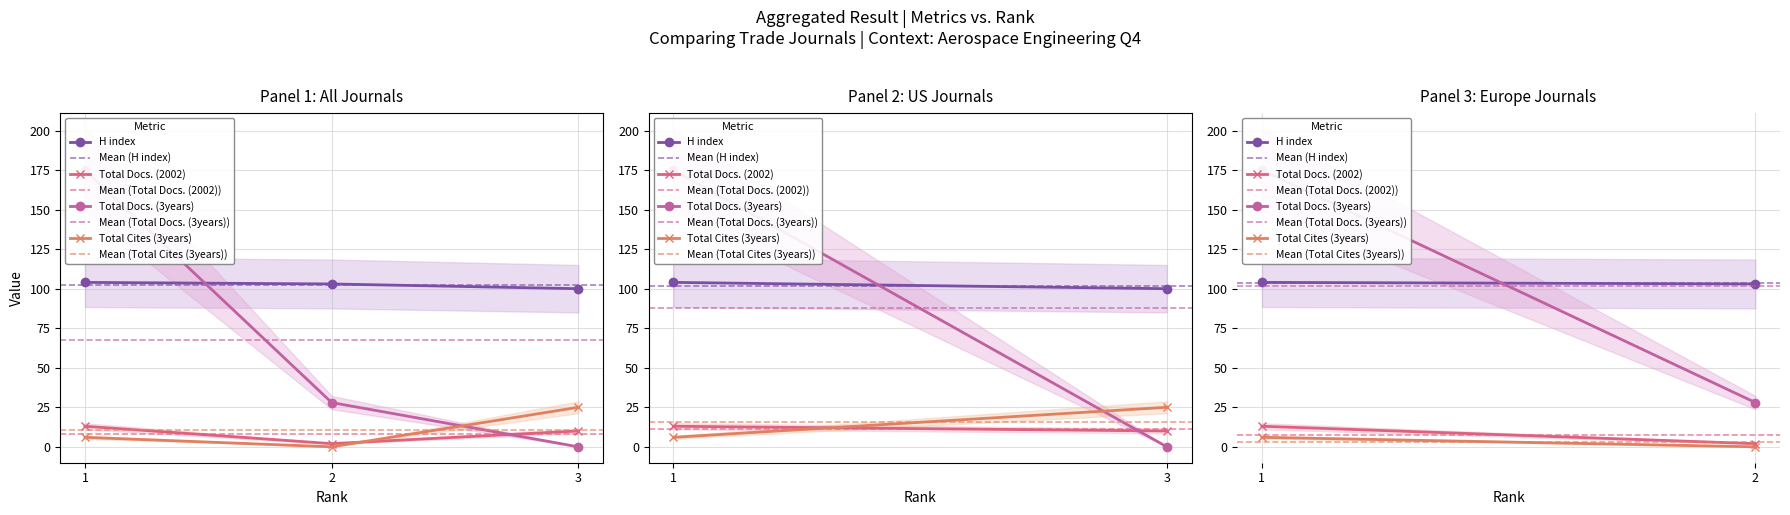

What is the difference between the maximum and minimum values in the H index series?

4